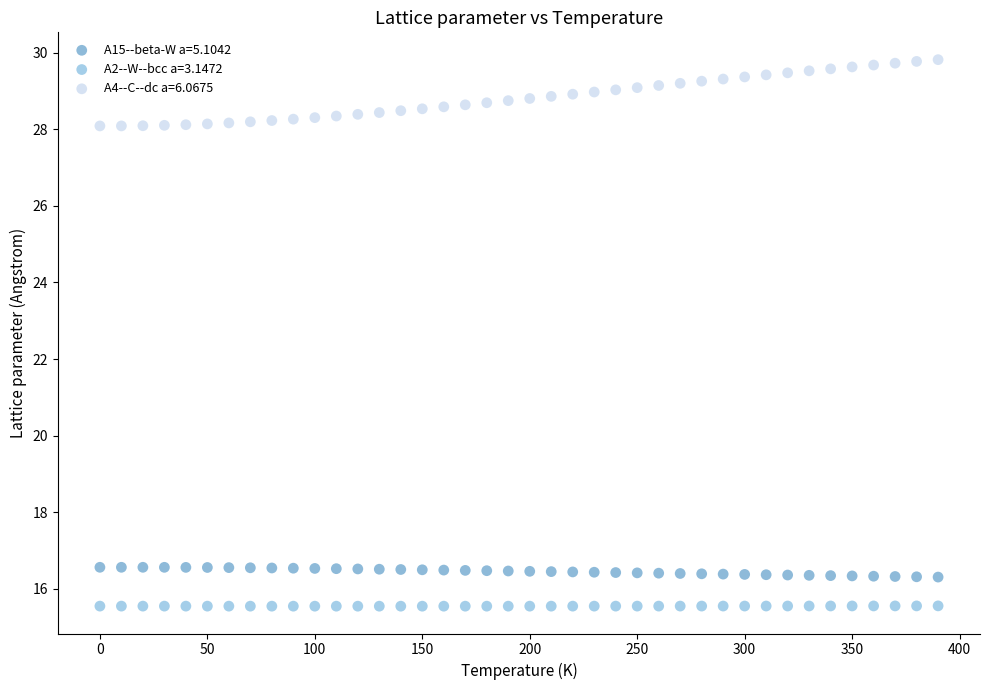

Across all data points, what is the range of Y values (max minus min)?

14.3